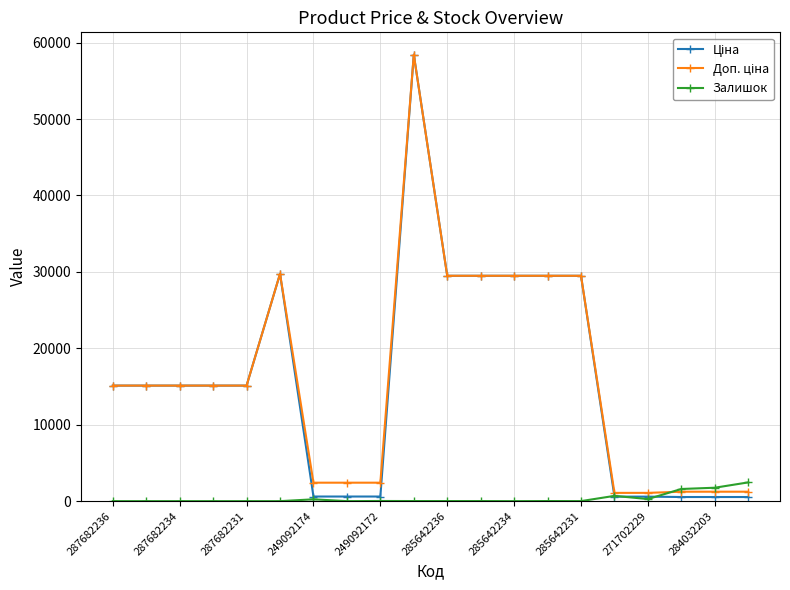

What is the greatest value displayed?

58426.5